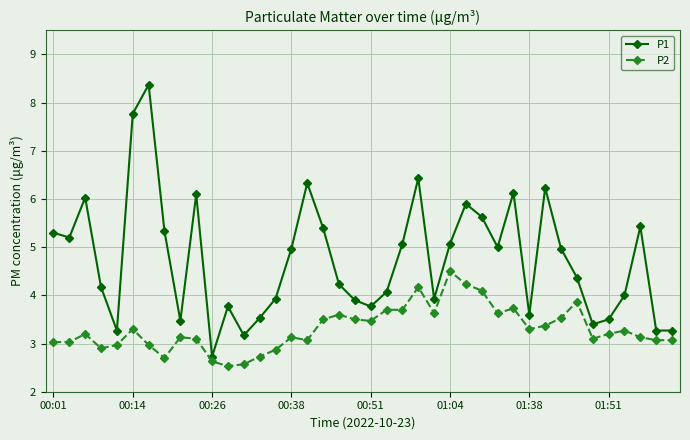

True or false: P1 has more than 2 interior local peaks.

True